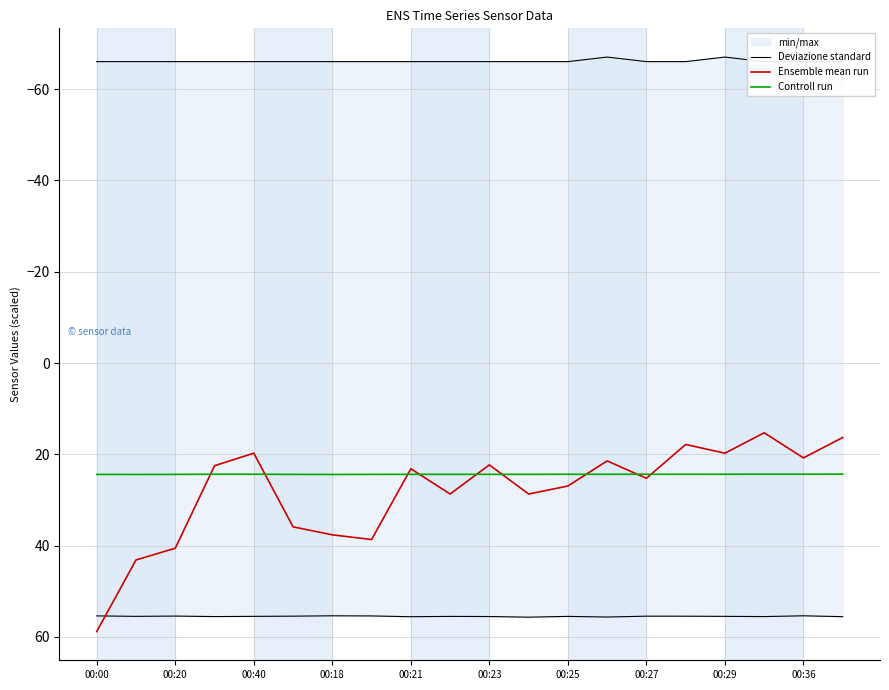

The Controll run series shows 36.2 at 00:21. True or false?

False